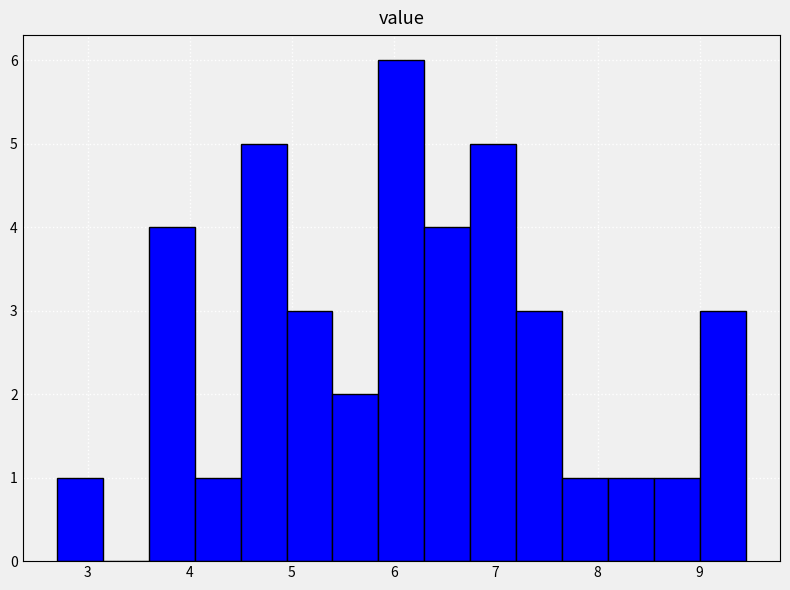

Reading left to right, list every bar in this chart as the range it spans on the x-axis followed by its height. Neither the bar edges nor the heights are printed on the chart, so give them approximately, as read against the axes.

2.70 to 3.15: 1
3.15 to 3.60: 0
3.60 to 4.05: 4
4.05 to 4.50: 1
4.50 to 4.95: 5
4.95 to 5.40: 3
5.40 to 5.85: 2
5.85 to 6.30: 6
6.30 to 6.75: 4
6.75 to 7.20: 5
7.20 to 7.65: 3
7.65 to 8.10: 1
8.10 to 8.55: 1
8.55 to 9.00: 1
9.00 to 9.45: 3